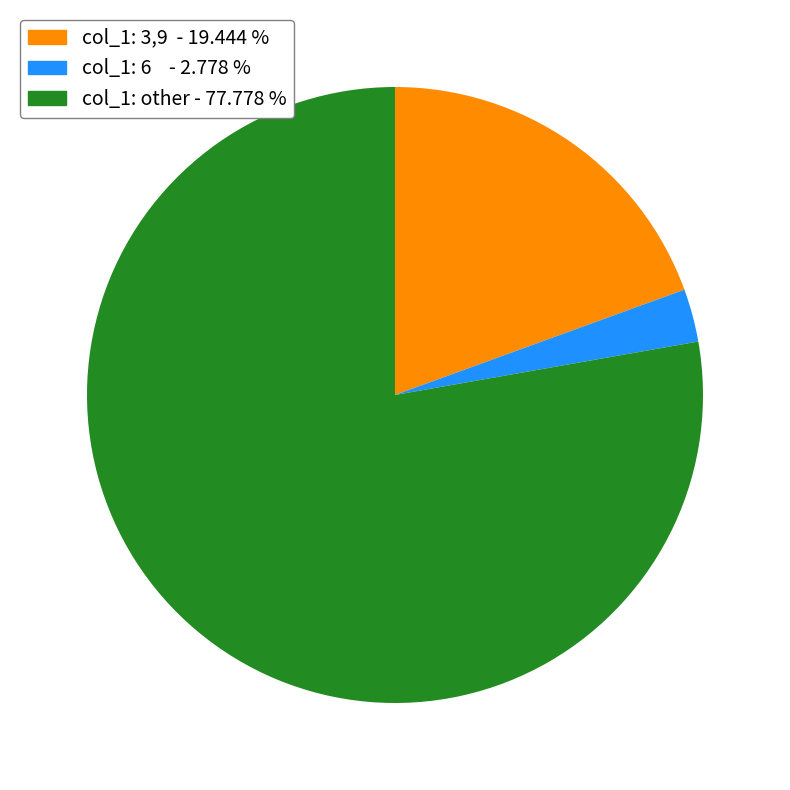

Is there any slice that represents more than half of the pie?

Yes